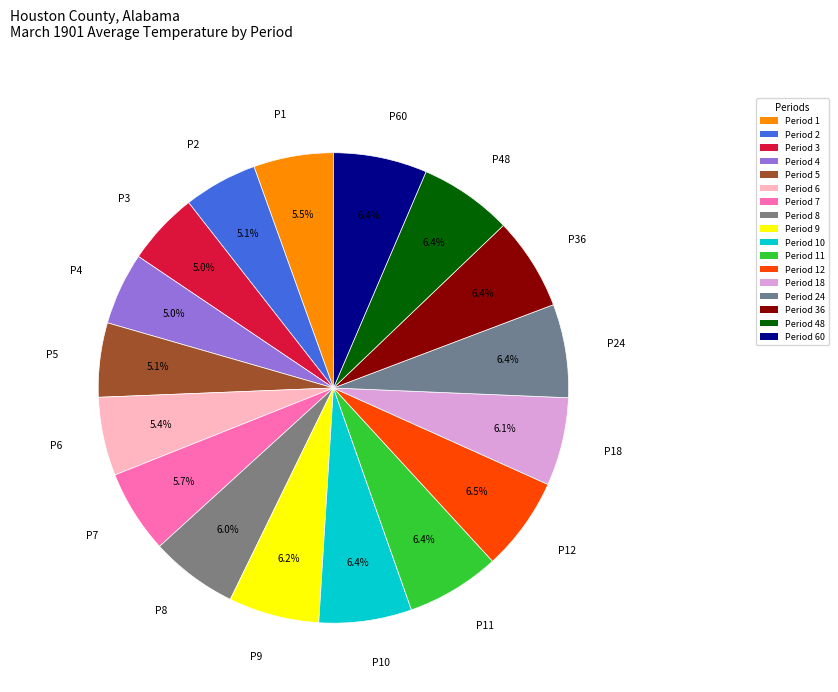

Which category has the biggest portion of the pie?

Period 12